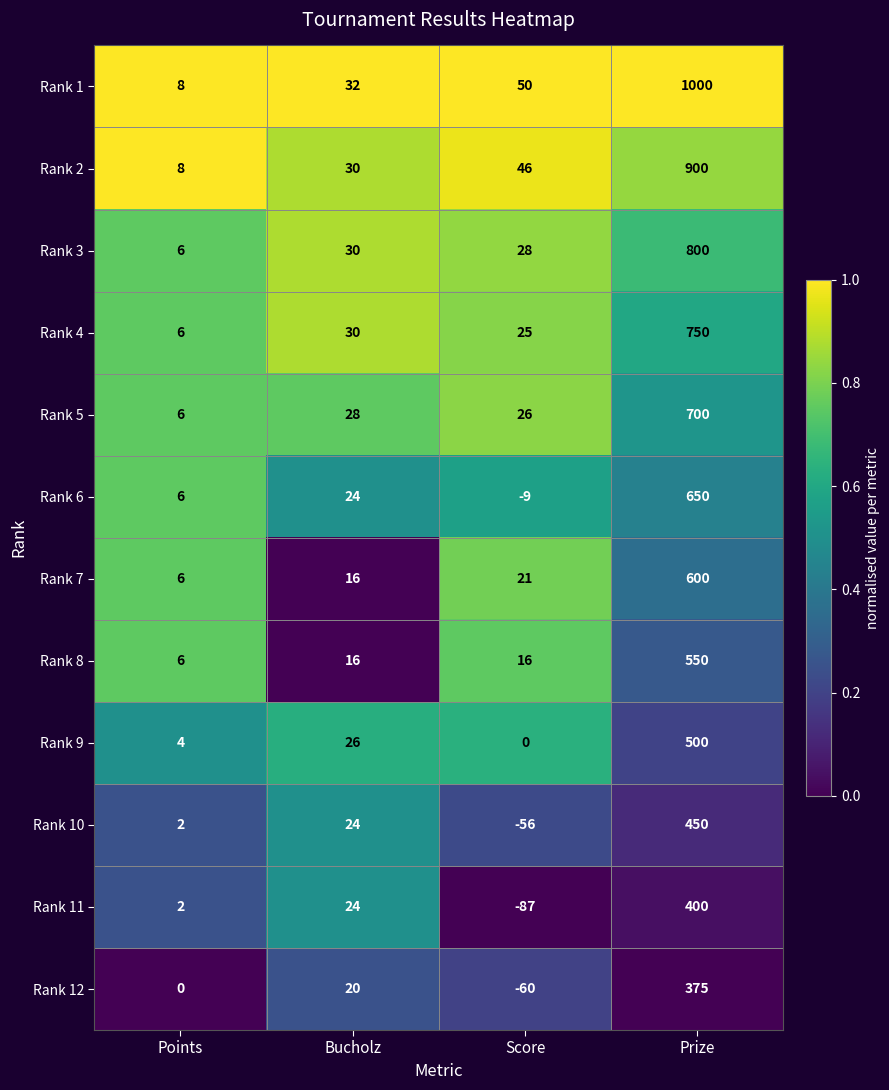

Rank the series by their maximum value, from lowest to highest.

Rank 12, Rank 11, Rank 10, Rank 9, Rank 8, Rank 7, Rank 6, Rank 5, Rank 4, Rank 3, Rank 2, Rank 1